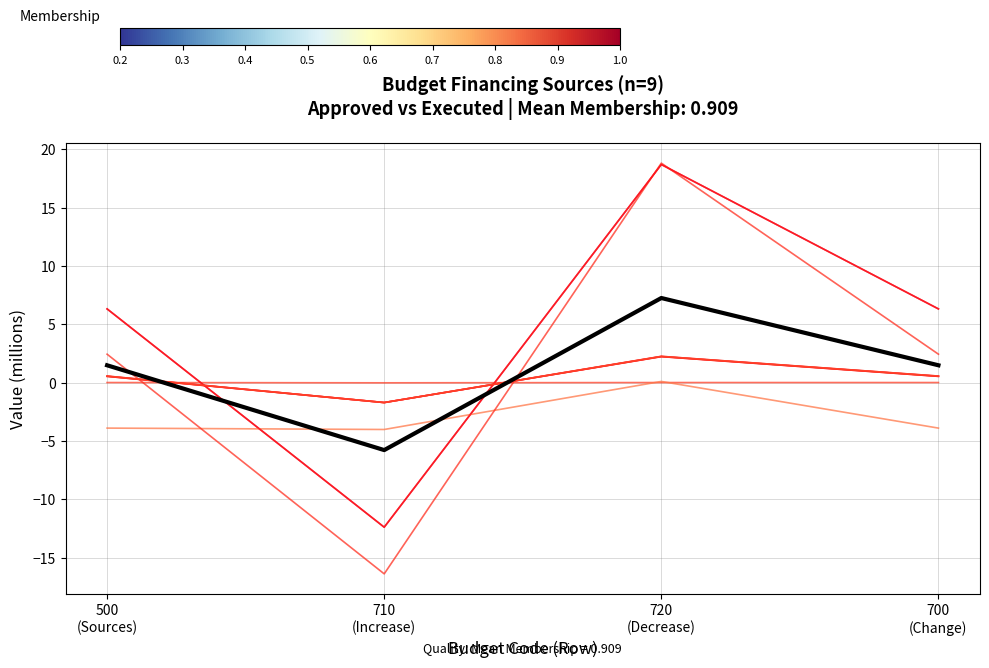

Does the chart have visible grid lines?

Yes